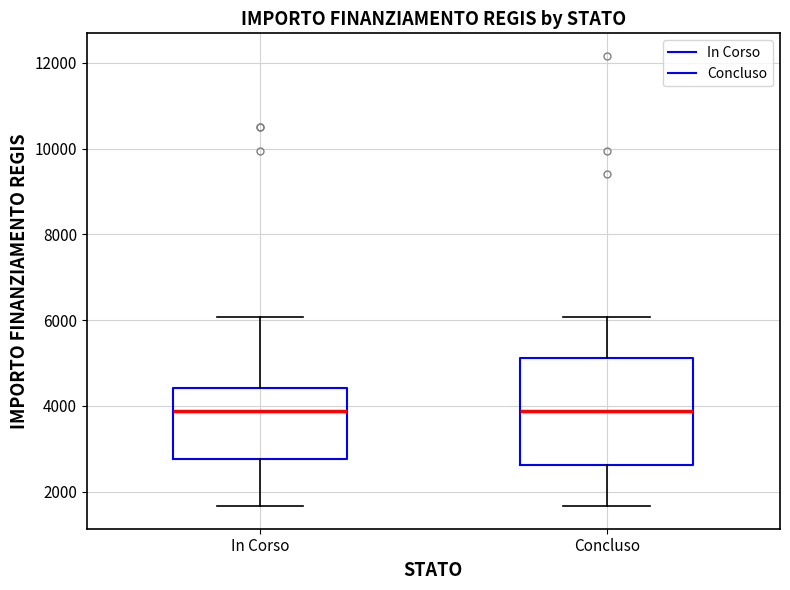

Where is the lower edge of the box for In Corso on the y-axis? The values are not printed on the chart, so give them approximately, as read against the axis.

2800